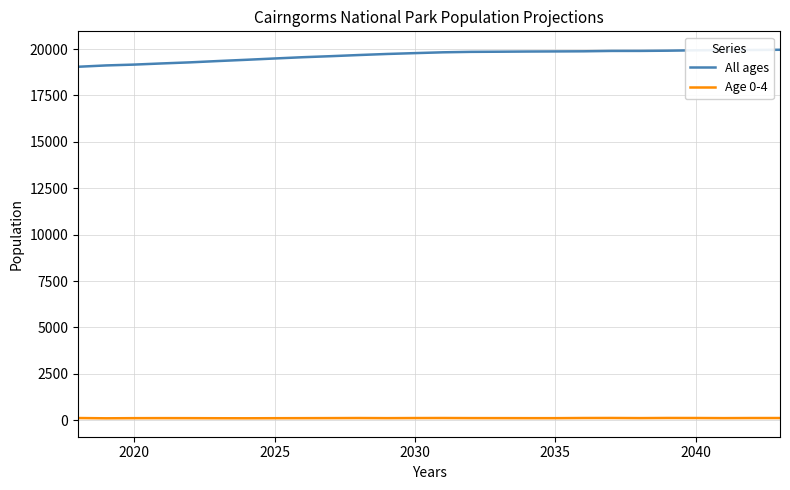

Which series has the largest total across all categories?

All ages